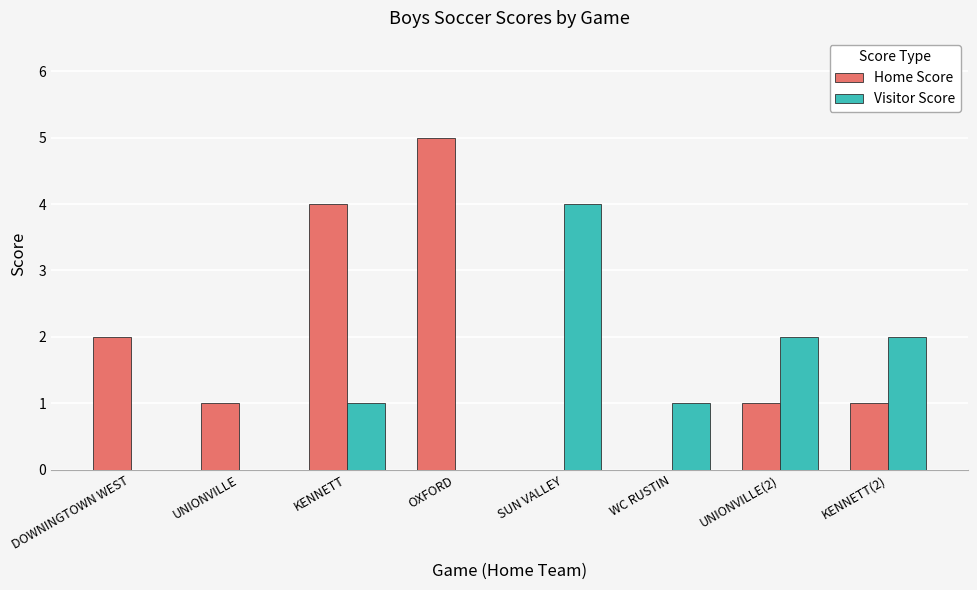

Does the chart contain stacked bars?

No